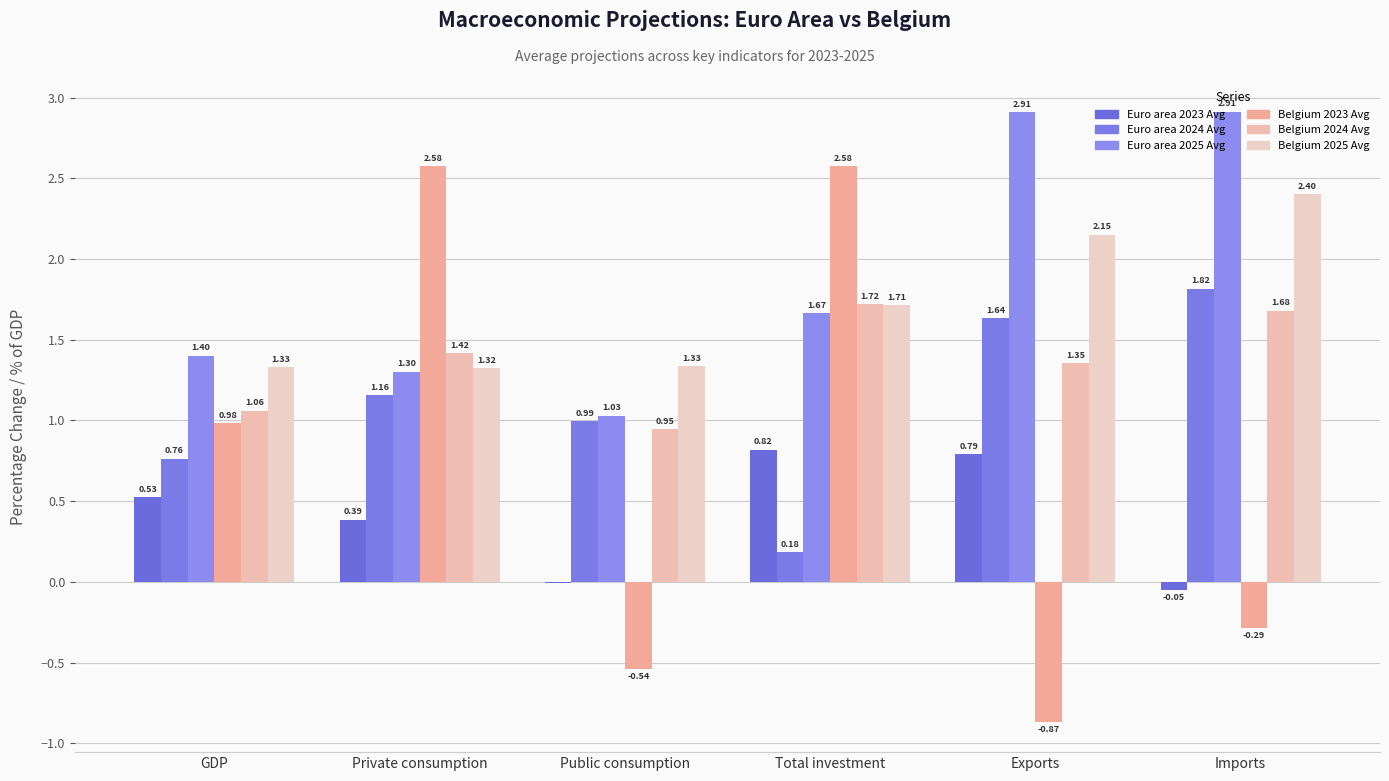

What is the sum of the Euro area 2023 Avg values at Total investment and Private consumption?

1.2